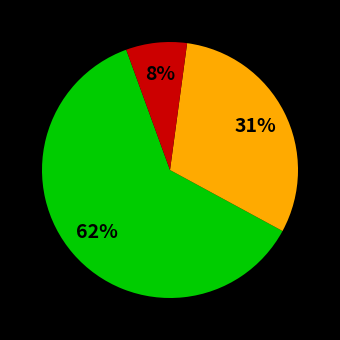

Count the number of slices in the pie.

3